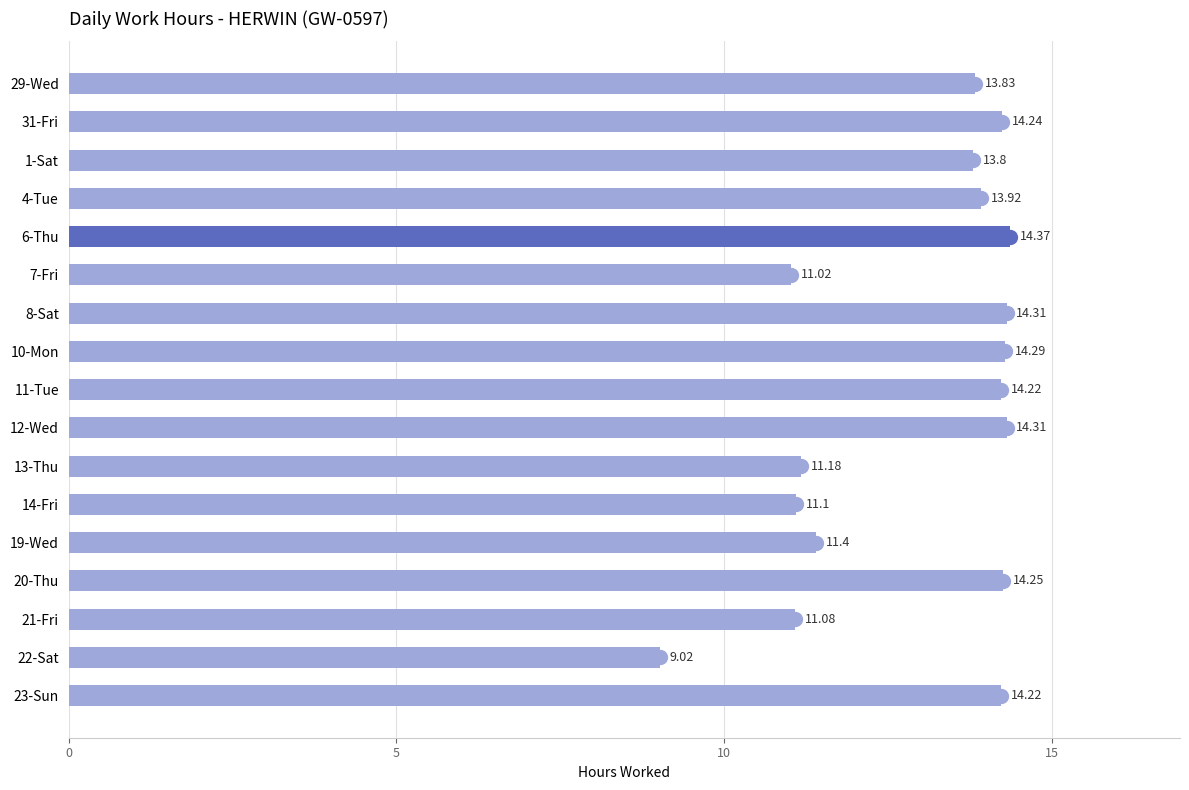

Between 19-Wed and 29-Wed, which is larger?

29-Wed